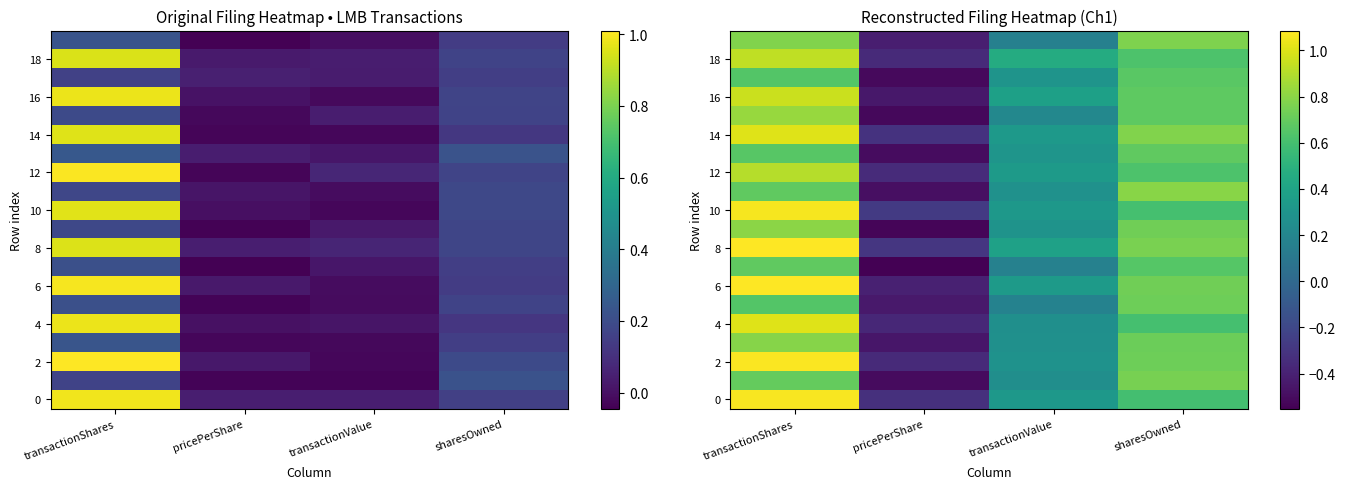

What is the difference between the highest and lowest values at transactionValue?

0.3